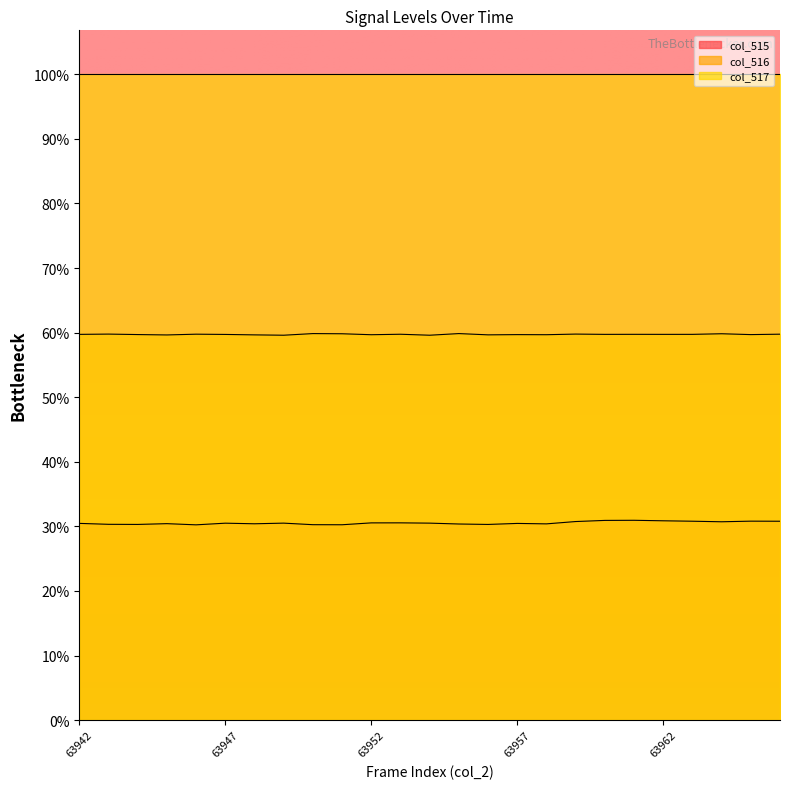

True or false: col_515 has a value of 32054 at 63942.

False